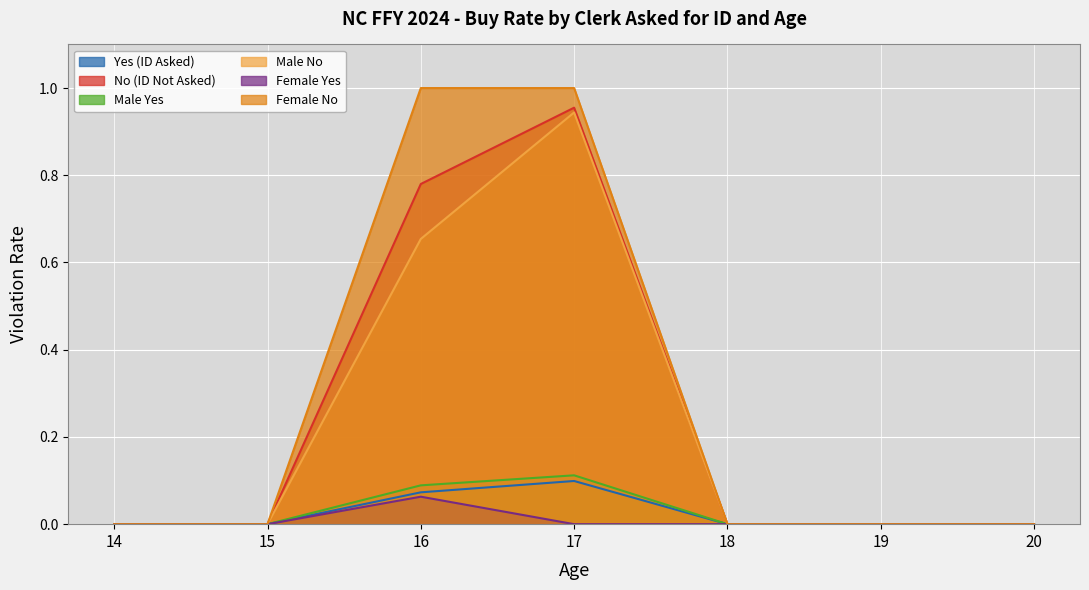

At which label does Female No reach its peak?

16